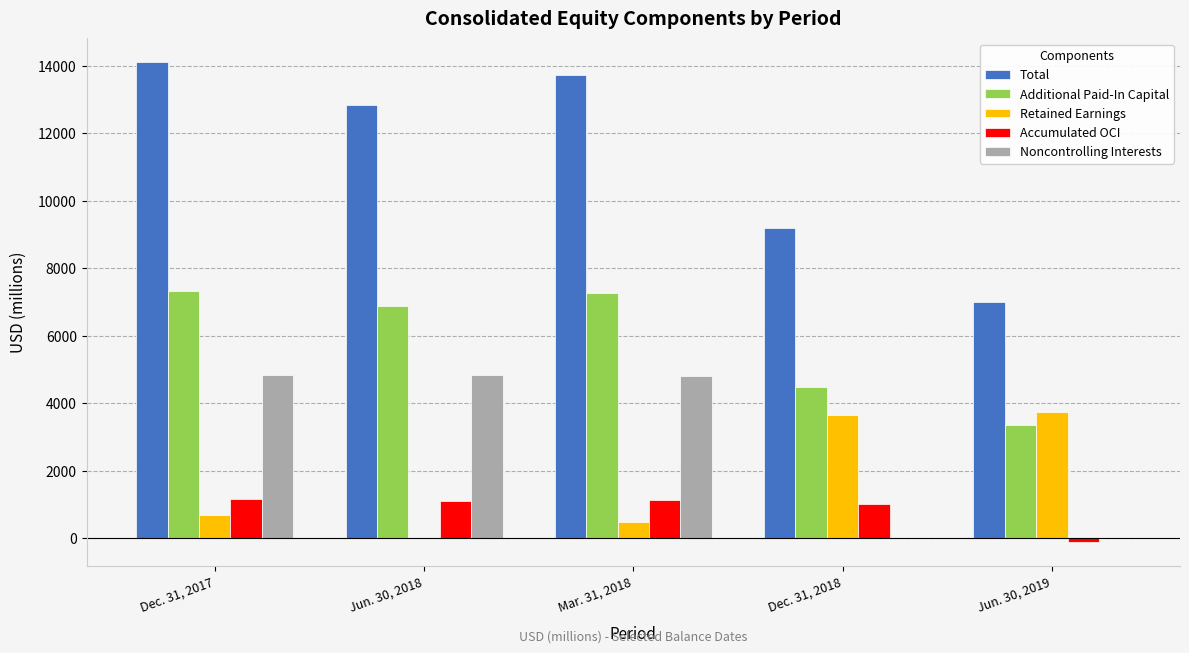

The Total series shows 14104 at Dec. 31, 2017. True or false?

True